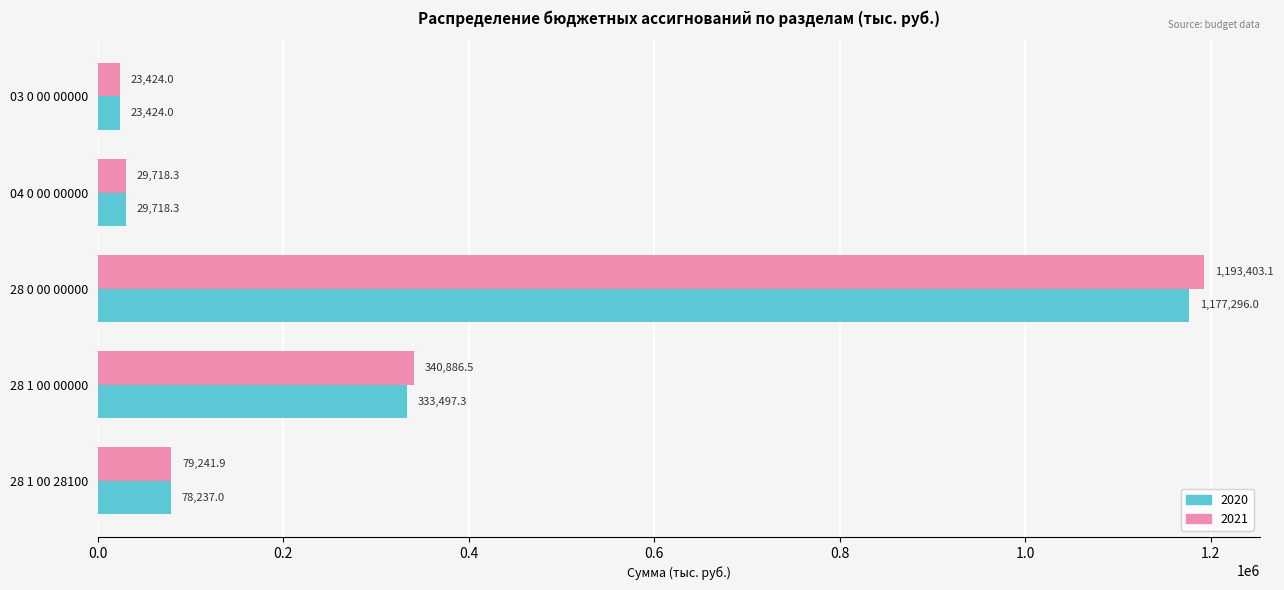

Read the 2021 value at 28 1 00 00000.

340886.5